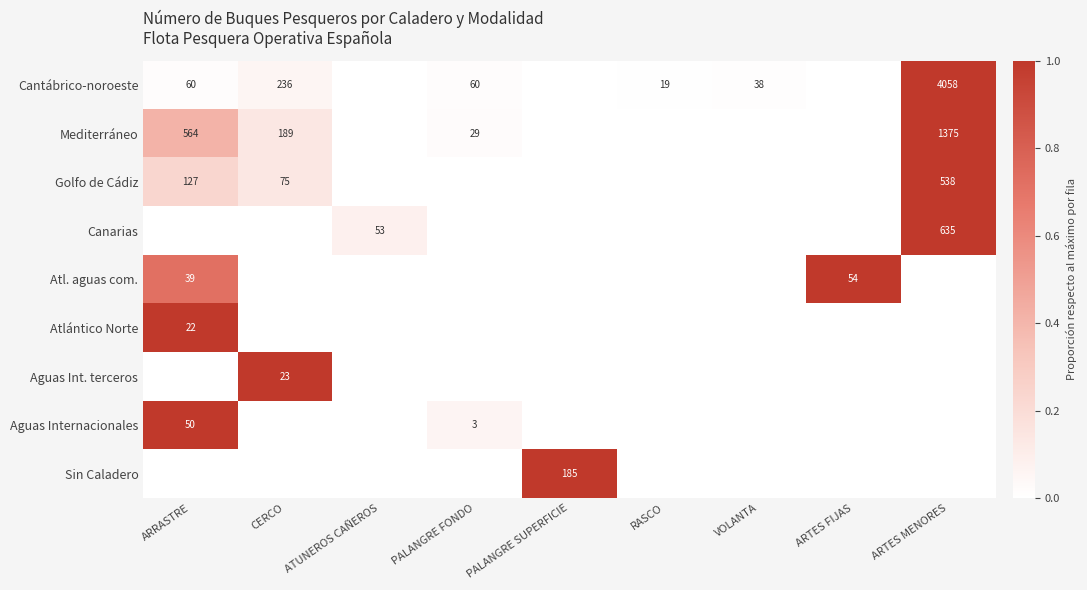

True or false: Aguas Internacionales has a value of 50 at ARRASTRE.

True